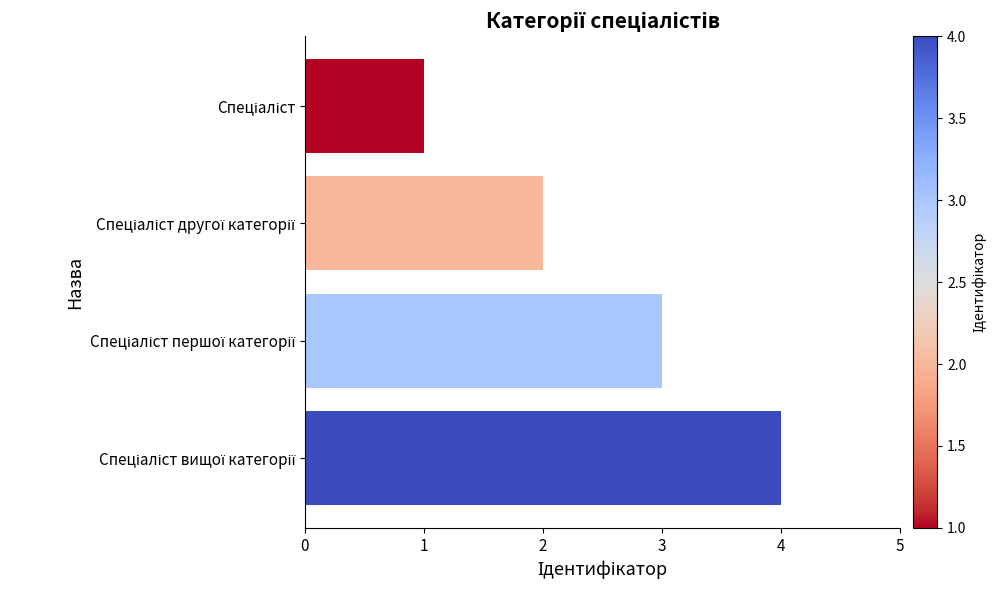

What is the sum of all values?

10